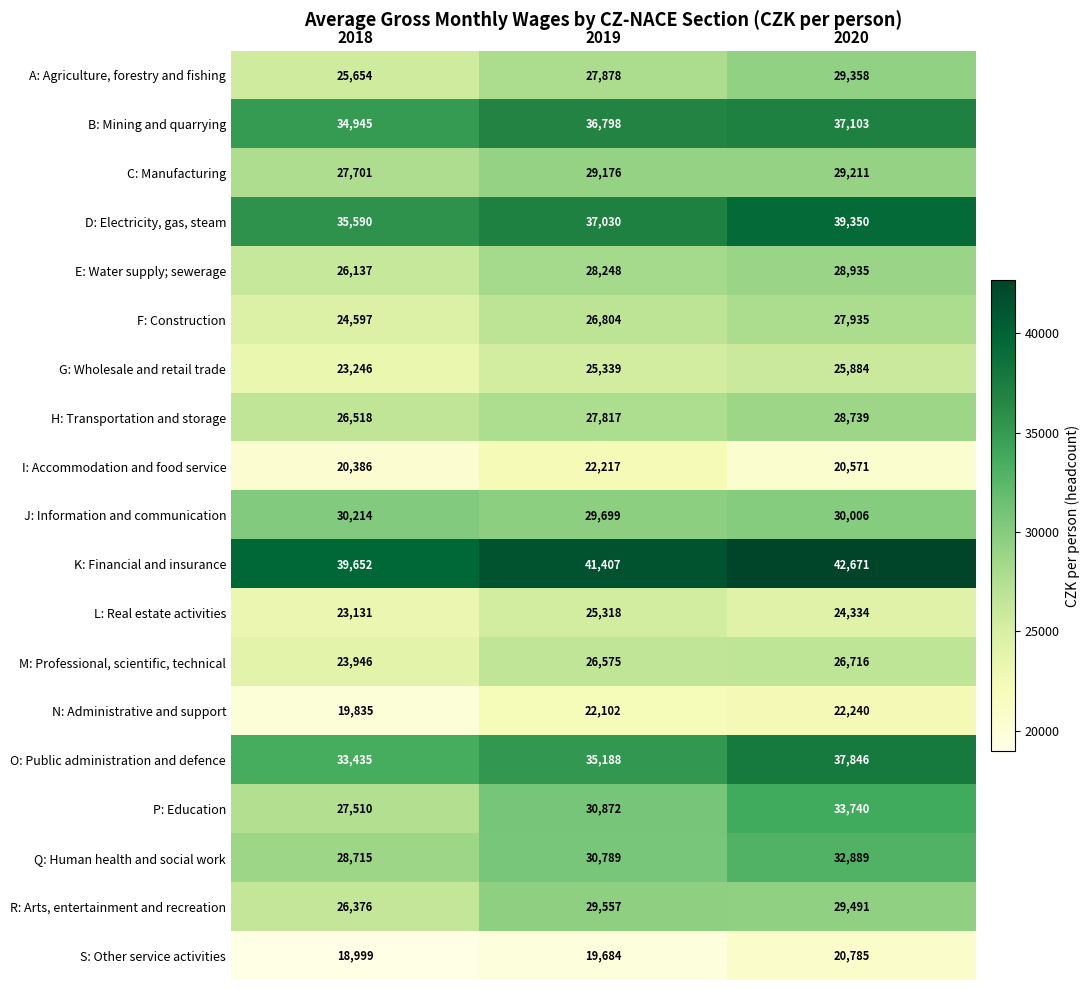

How many data points in S: Other service activities are less than 19684?

1